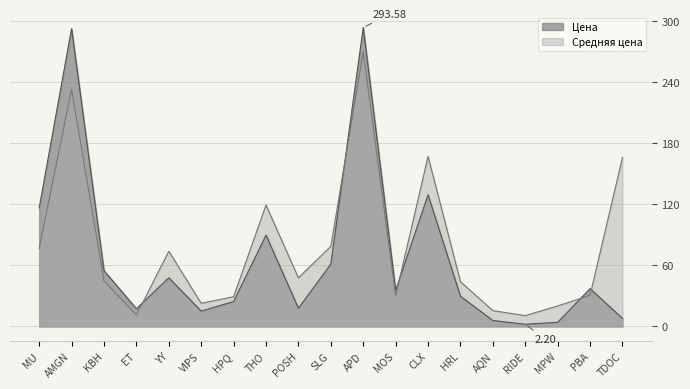

True or false: Средняя цена has a value of 286.5 at TDOC.

False